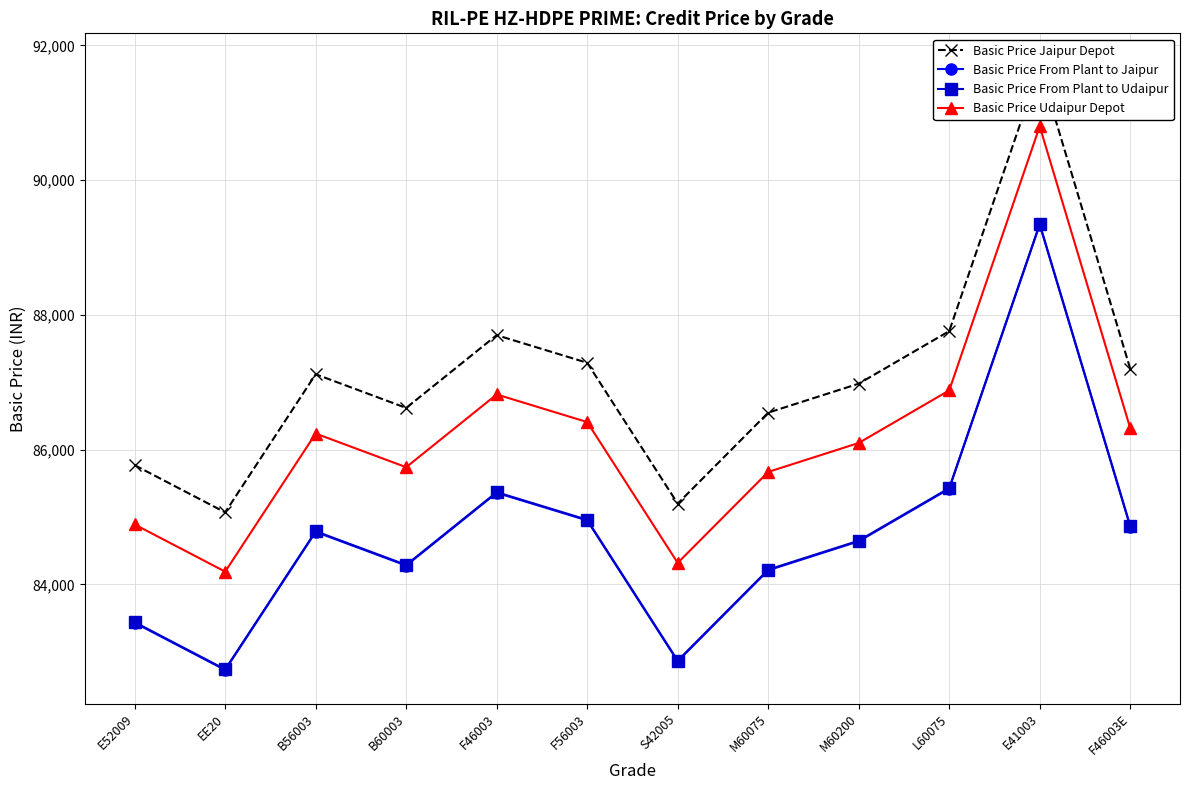

What is the maximum value shown in the chart?

91680